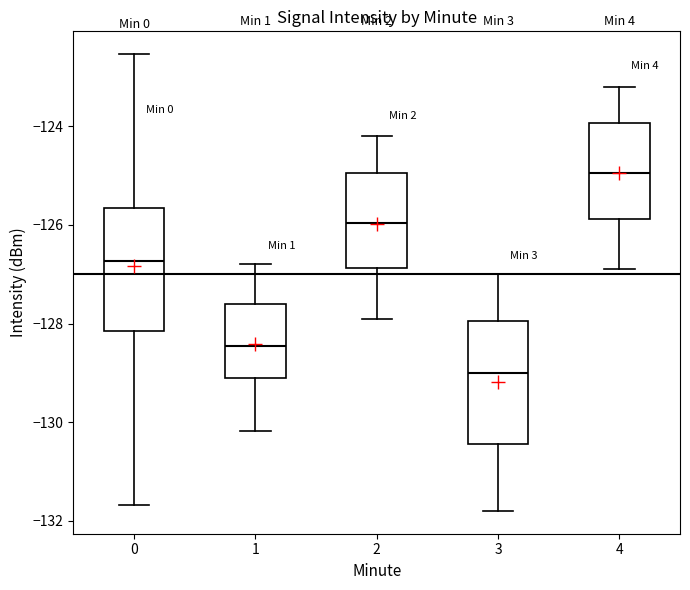

Where does the lower whisker of the box at x = 4 end on the y-axis? The values are not printed on the chart, so give them approximately, as read against the axis.

-126.8